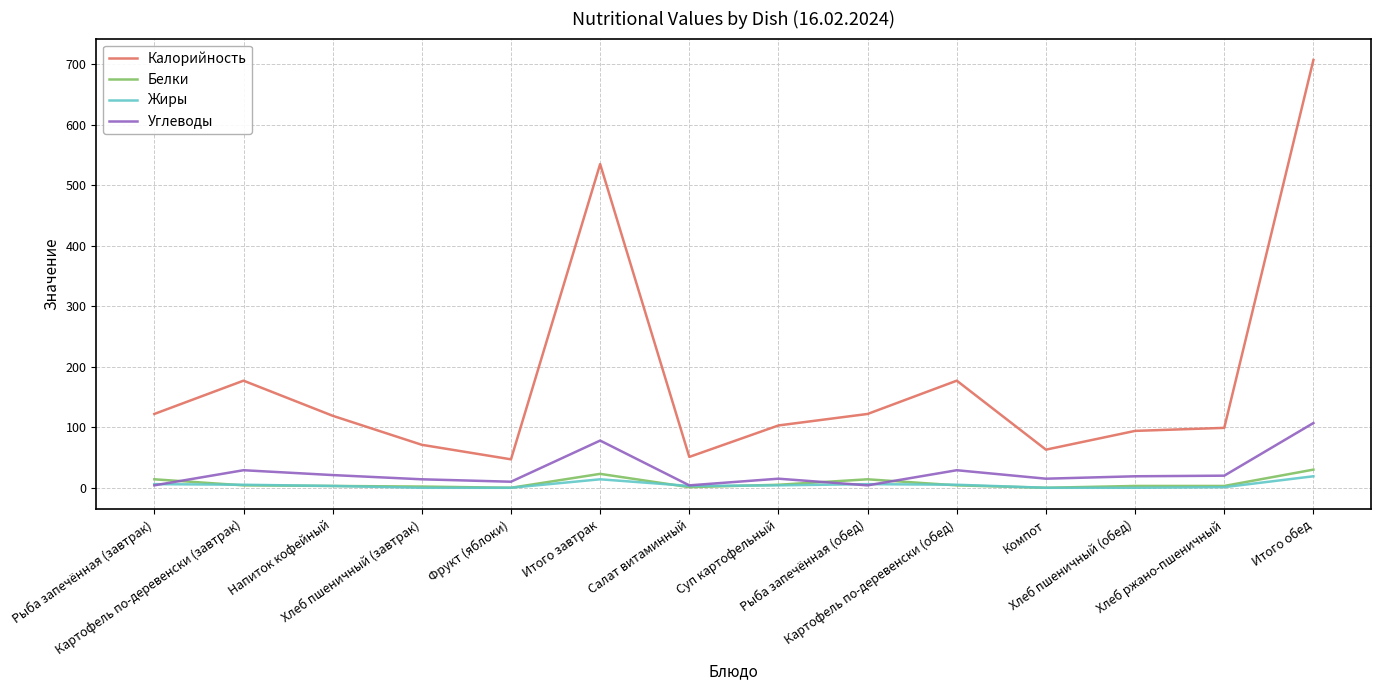

What is the maximum value shown in the chart?

707